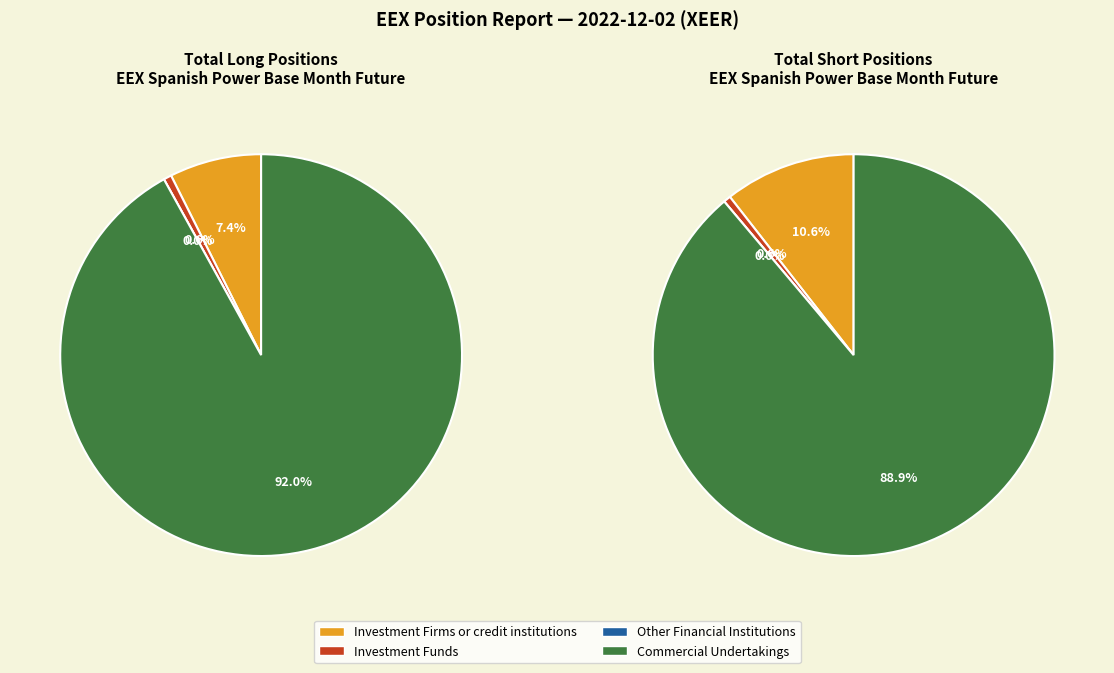

Is the sum of Other Financial Institutions and Commercial Undertakings greater than half?

Yes